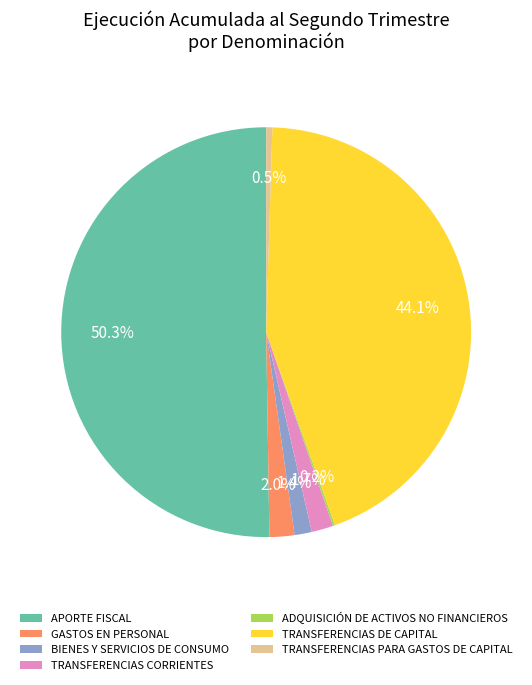

What is the majority slice?

APORTE FISCAL